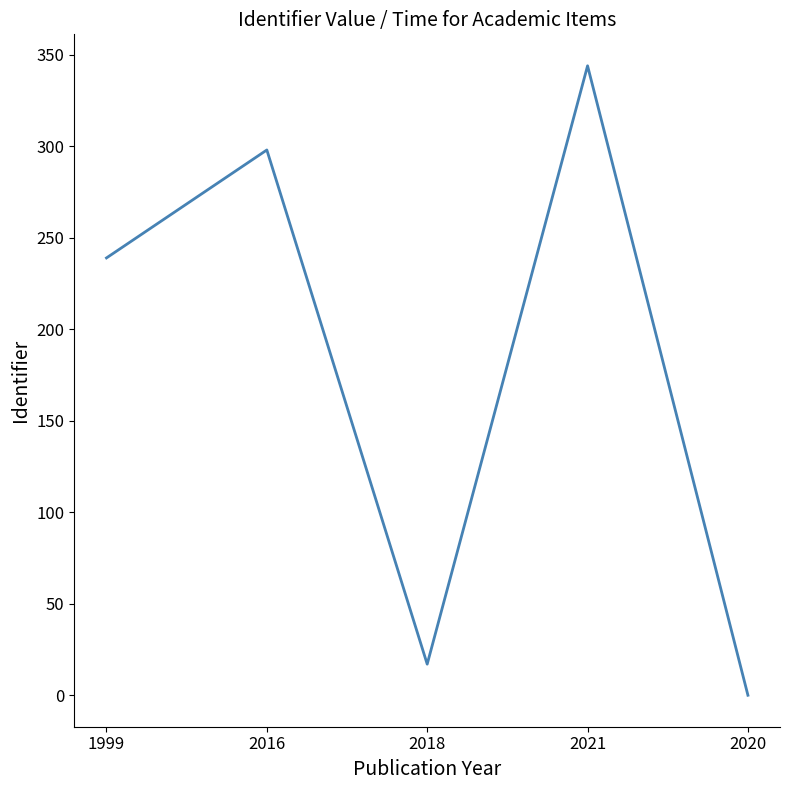

What is the difference between the values at 2018 and 2021?

327